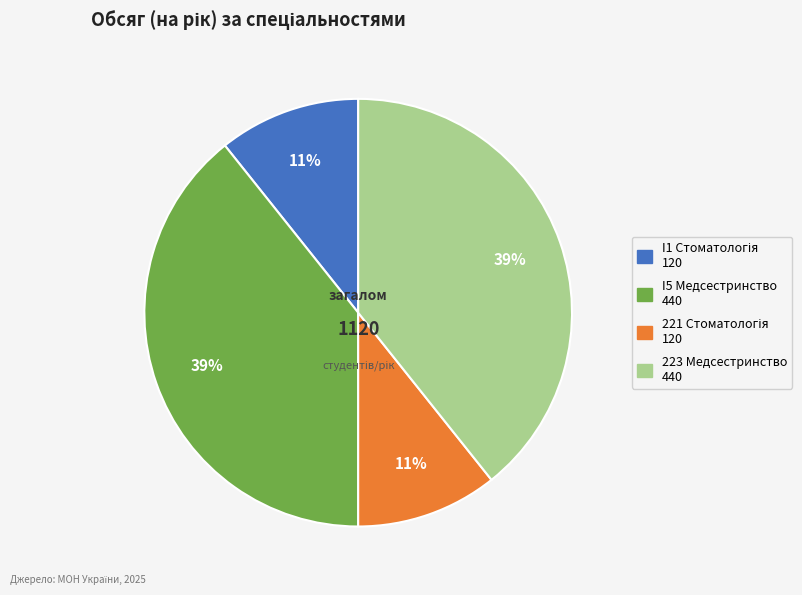

Is there any slice that represents more than half of the pie?

No